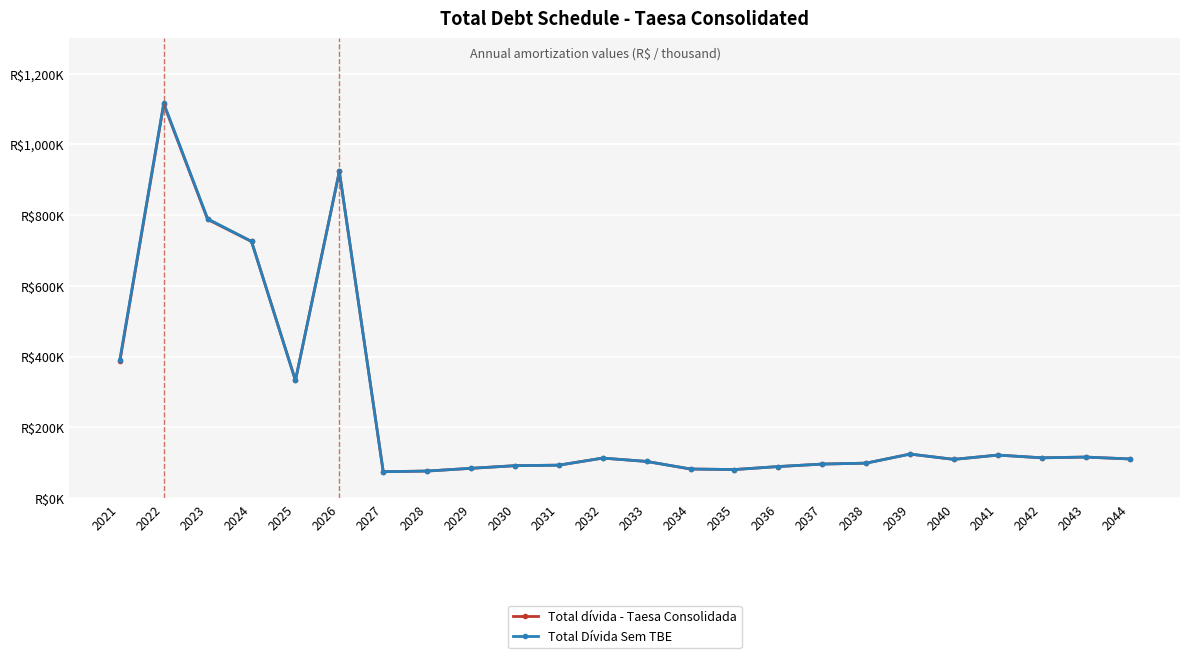

What are all the series names shown in the legend?

Total dívida - Taesa Consolidada, Total Dívida Sem TBE